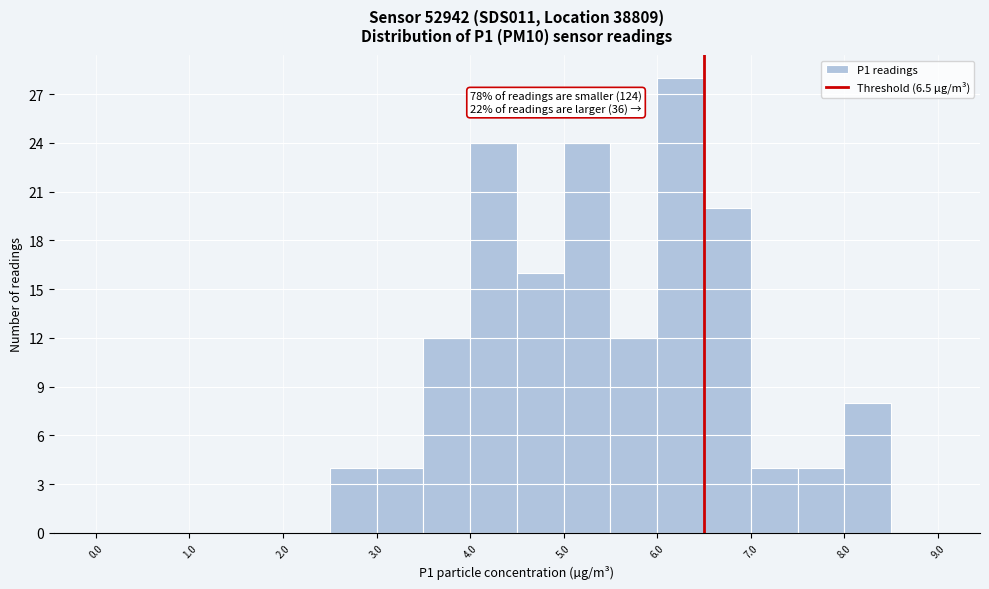

Which range on the x-axis has the tallest bar?

6.0 to 6.5